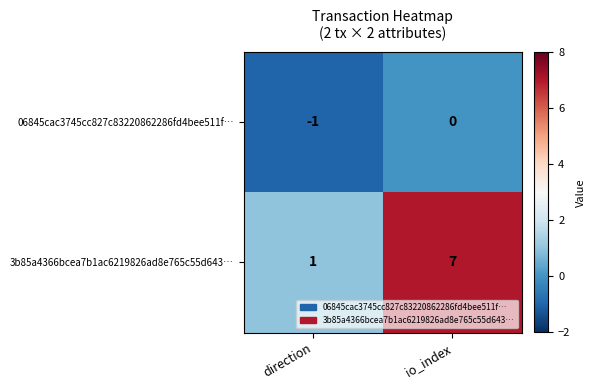

Which series changed the most between direction and io_index?

3b85a4366bcea7b1ac6219826ad8e765c55d643…